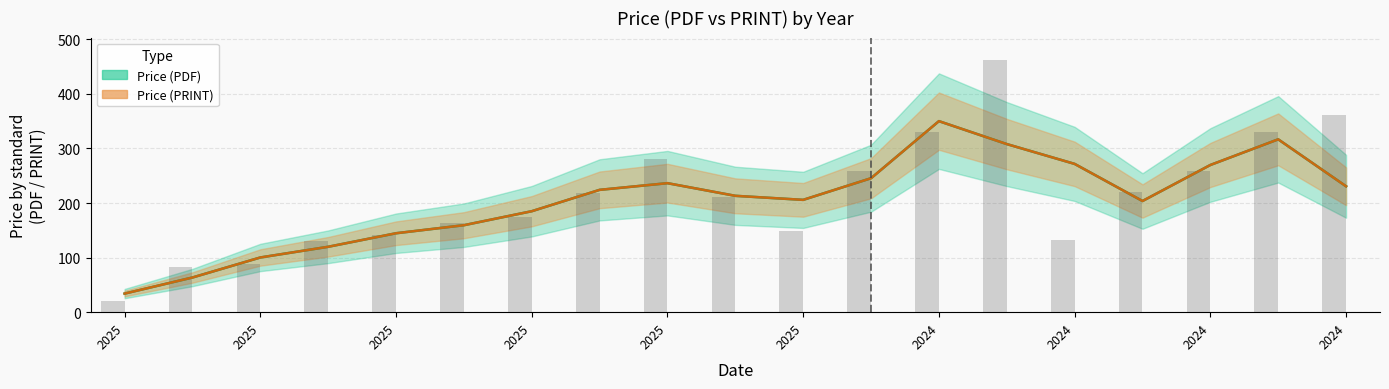

List the labels in order of value, smallest first.

2025-1, 2025-2, 2025-3, 2025-4, 2024-4, 2025-5, 2025-11, 2025-6, 2025-7, 2025-10, 2025-8, 2024-5, 2024-1, 2024-6, 2025-9, 2024-2, 2024-7, 2024-8, 2024-3